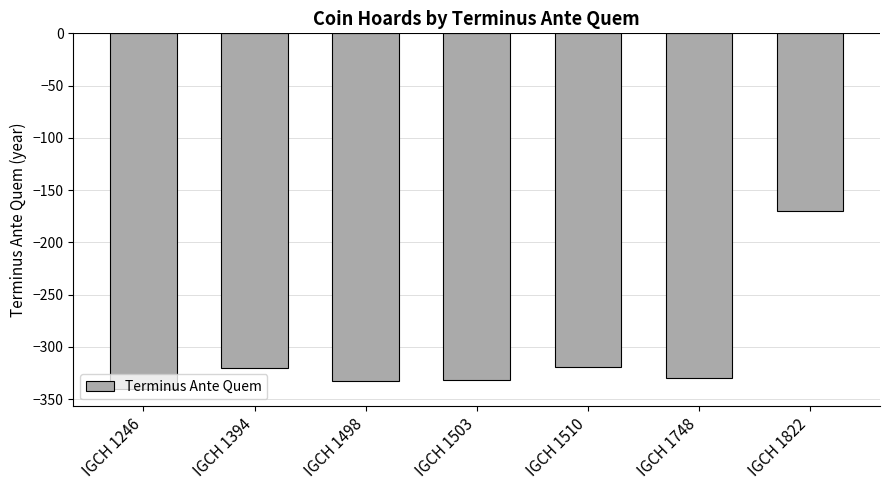

The chart shows a value of -319 at IGCH 1510. True or false?

True